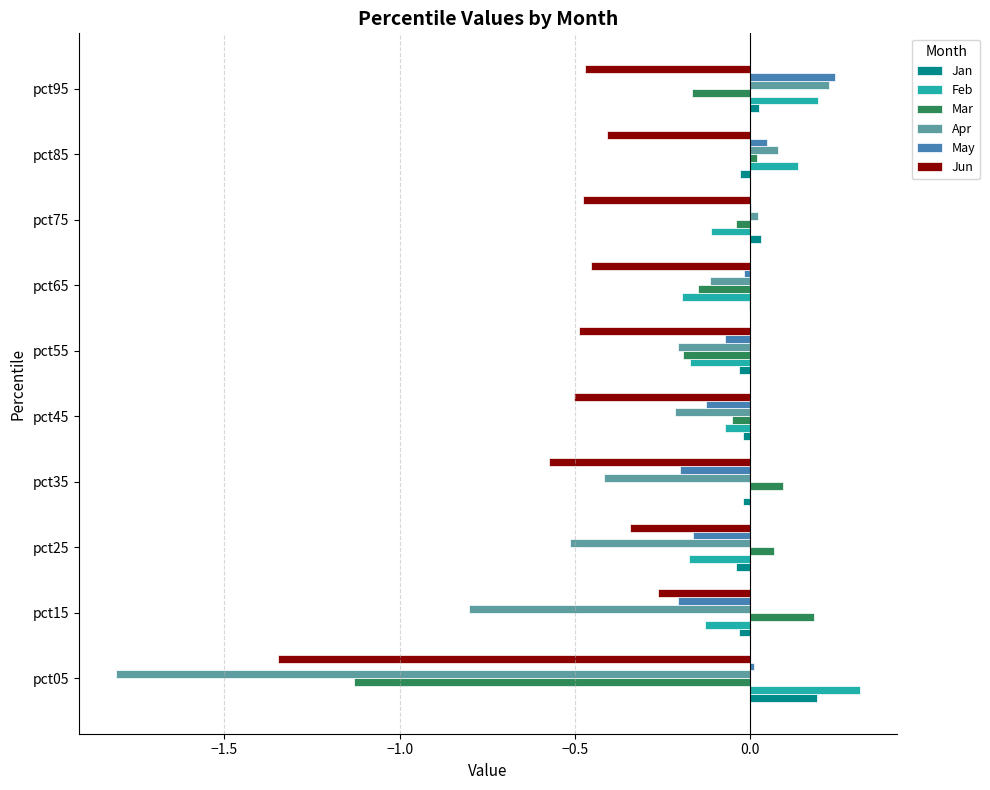

Which category has the highest value in the Mar series?

pct15